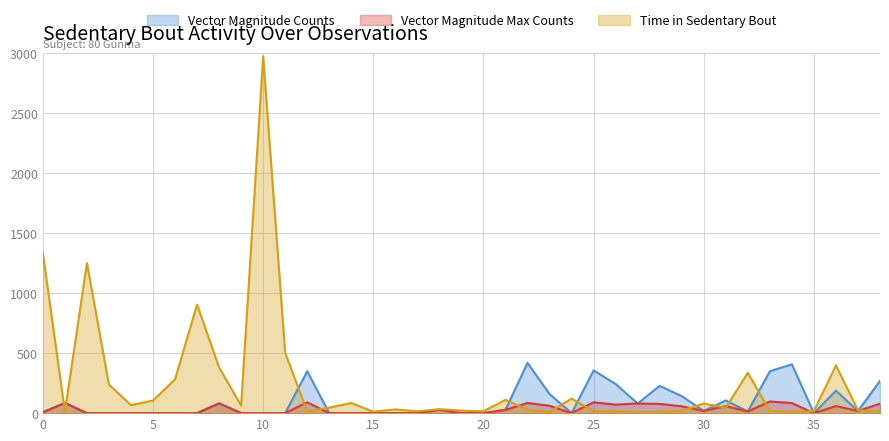

Does the chart have visible grid lines?

Yes